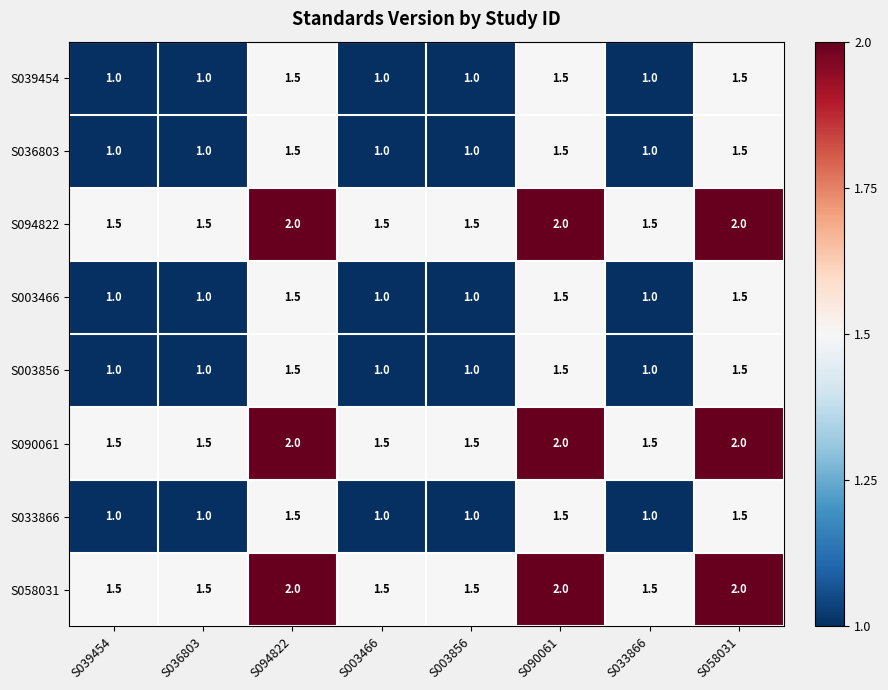

What is the spread (max minus min) of values at S039454?

0.5